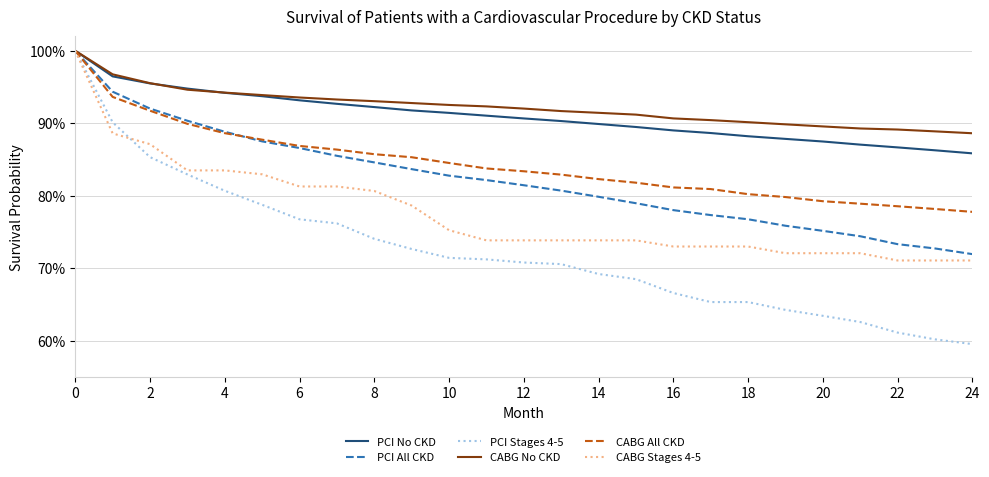

What is the value of the PCI No CKD point at the 6th from the left?

0.9